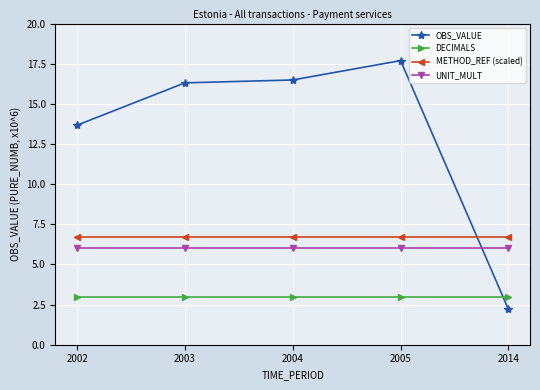

Is the value of OBS_VALUE at 2014 greater than the value of DECIMALS at 2014?

No